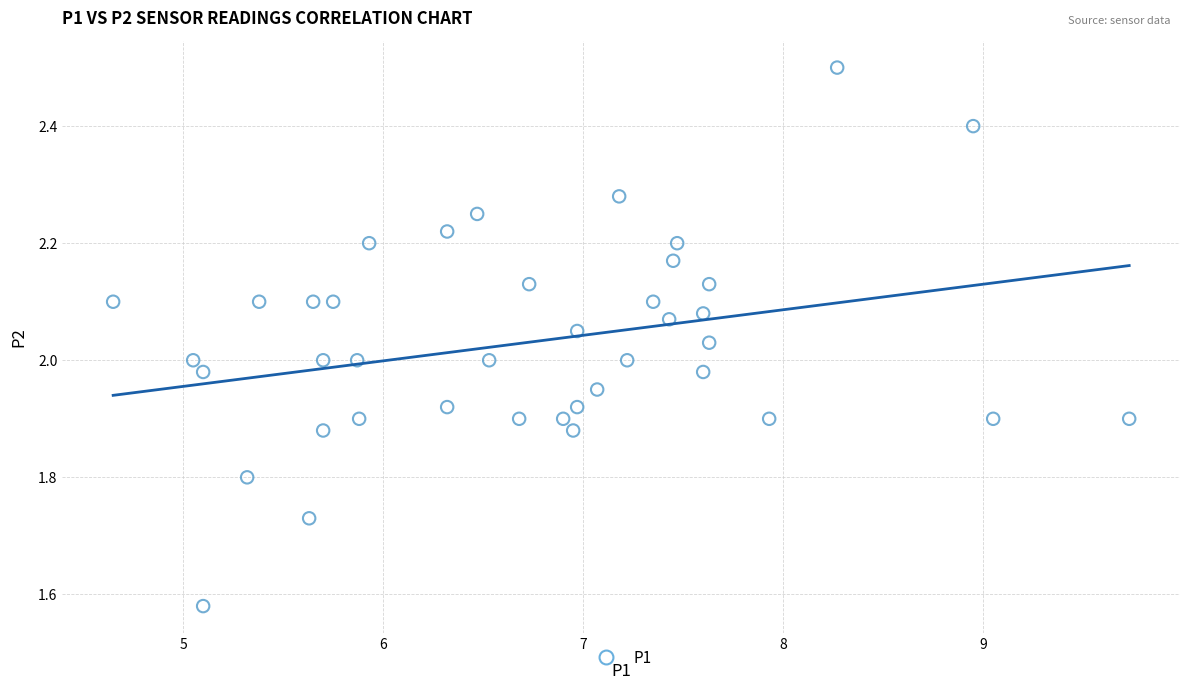

What is the range of Y values (max minus min)?

0.9